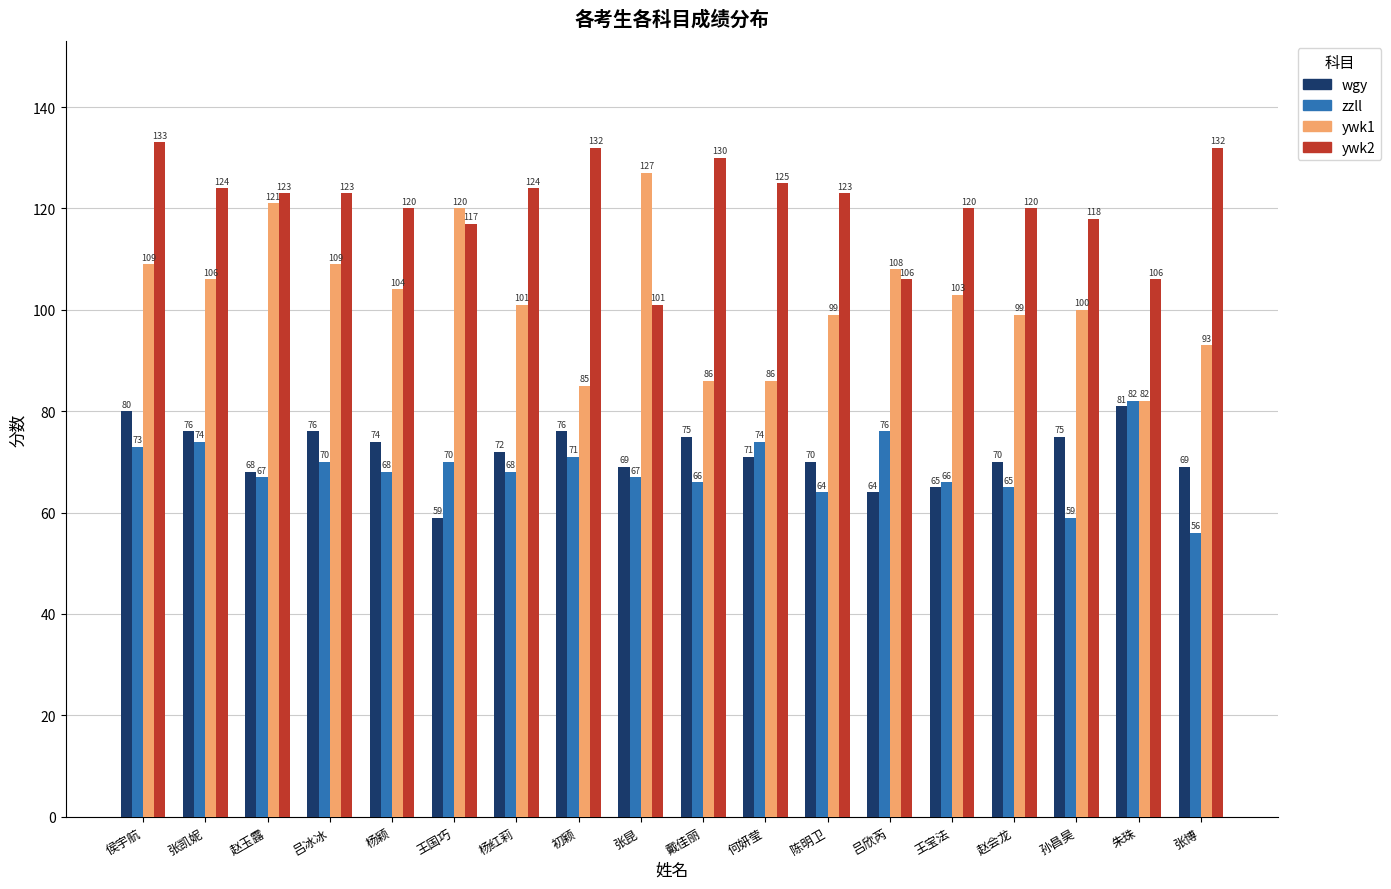

Which series has the widest spread of values?

ywk1